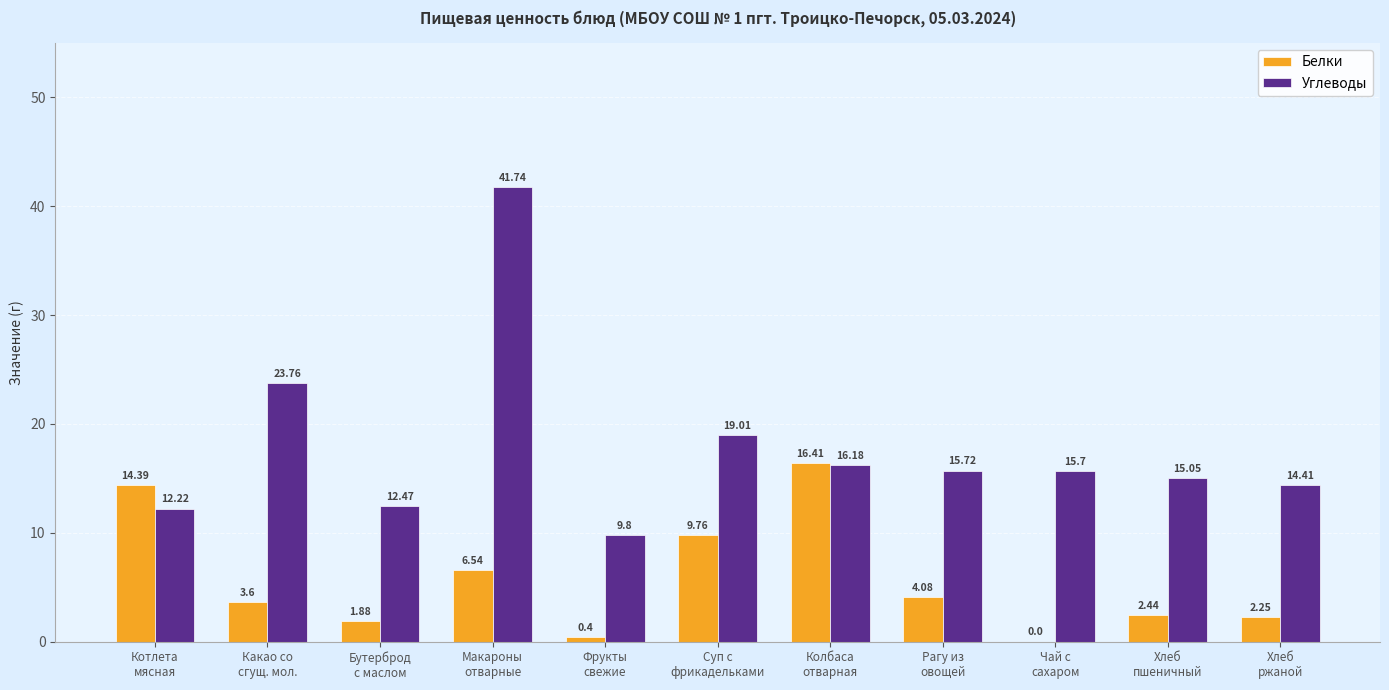

True or false: Белки has a value of 0.4 at Фрукты
свежие.

True